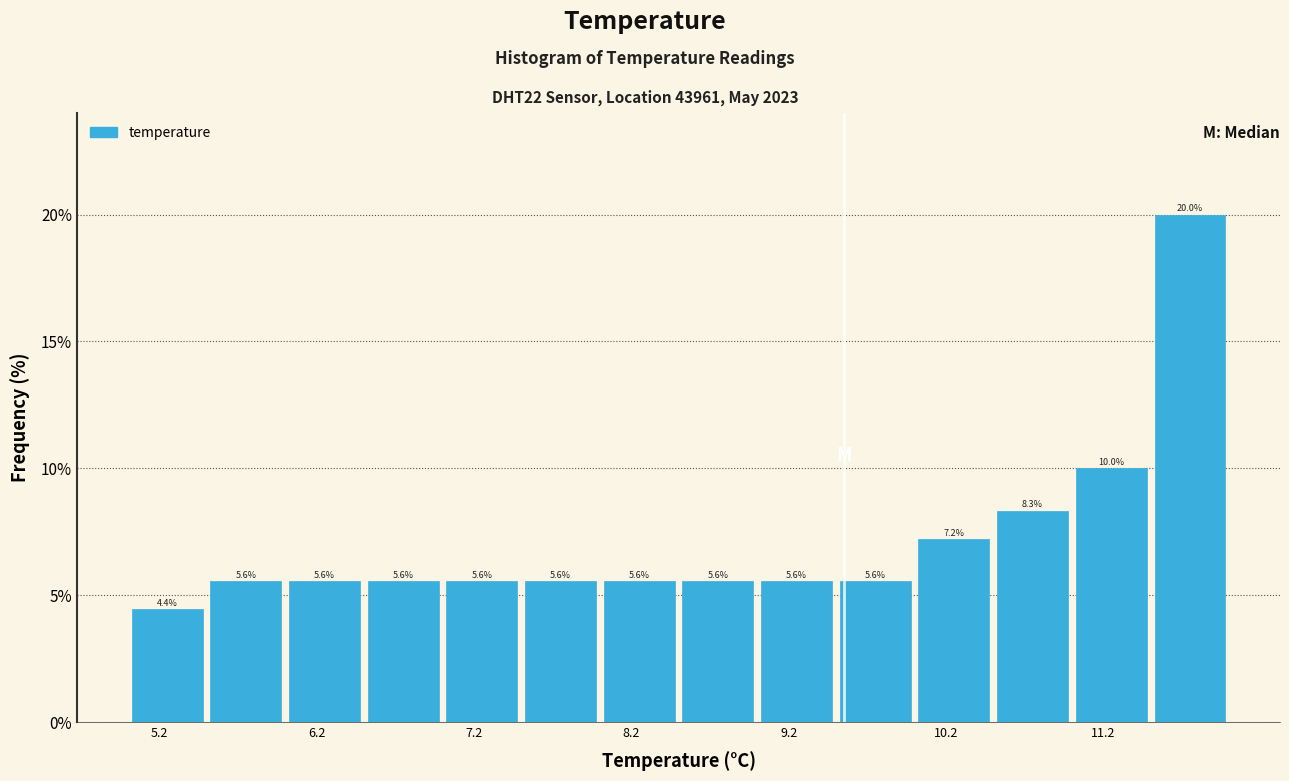

Reading left to right, list every bar in this chart as the range it spans on the x-axis followed by its height.

5.0 to 5.5: 4.4
5.5 to 6.0: 5.6
6.0 to 6.5: 5.6
6.5 to 7.0: 5.6
7.0 to 7.5: 5.6
7.5 to 8.0: 5.6
8.0 to 8.5: 5.6
8.5 to 9.0: 5.6
9.0 to 9.5: 5.6
9.5 to 10.0: 5.6
10.0 to 10.5: 7.2
10.5 to 11.0: 8.3
11.0 to 11.5: 10.0
11.5 to 12.0: 20.0